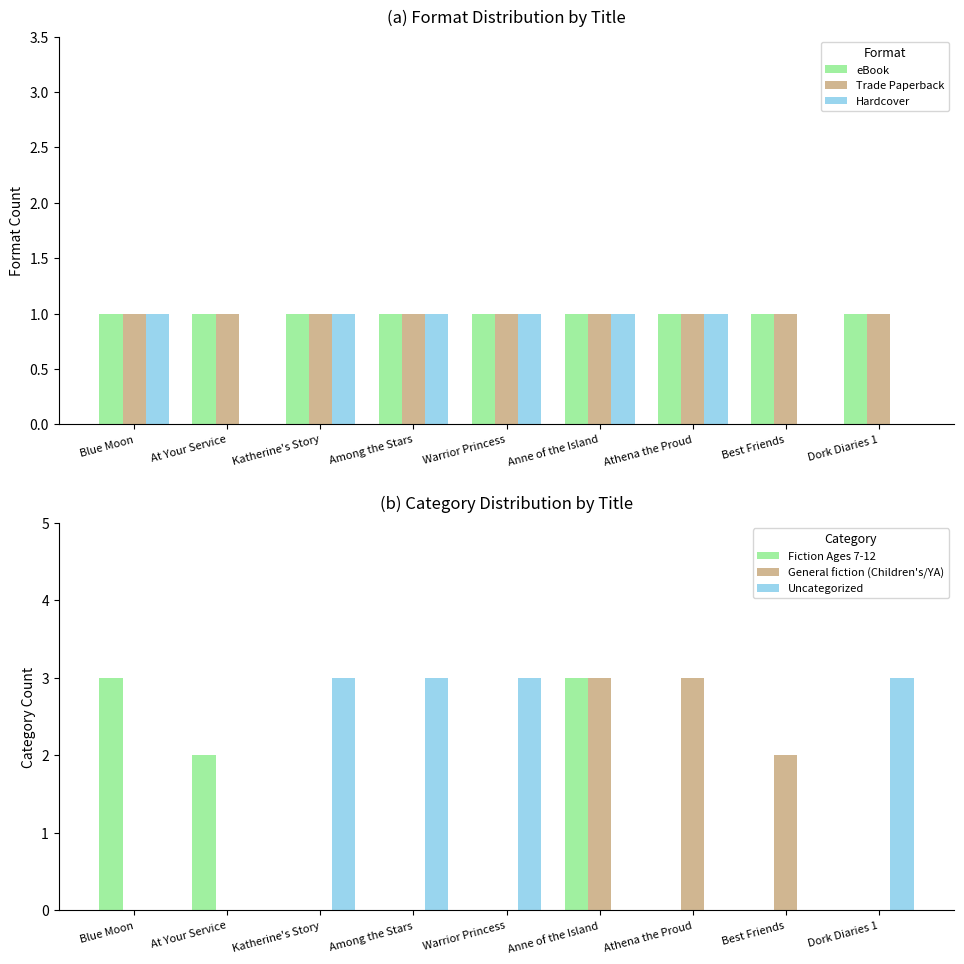

Reading left to right, list all the values displayed in this chart.

eBook: 1	1	1	1	1	1	1	1	1
Trade Paperback: 1	1	1	1	1	1	1	1	1
Hardcover: 1	0	1	1	1	1	1	0	0
Fiction Ages 7-12: 3	2	0	0	0	3	0	0	0
General fiction (Children's/YA): 0	0	0	0	0	3	3	2	0
Uncategorized: 0	0	3	3	3	0	0	0	3